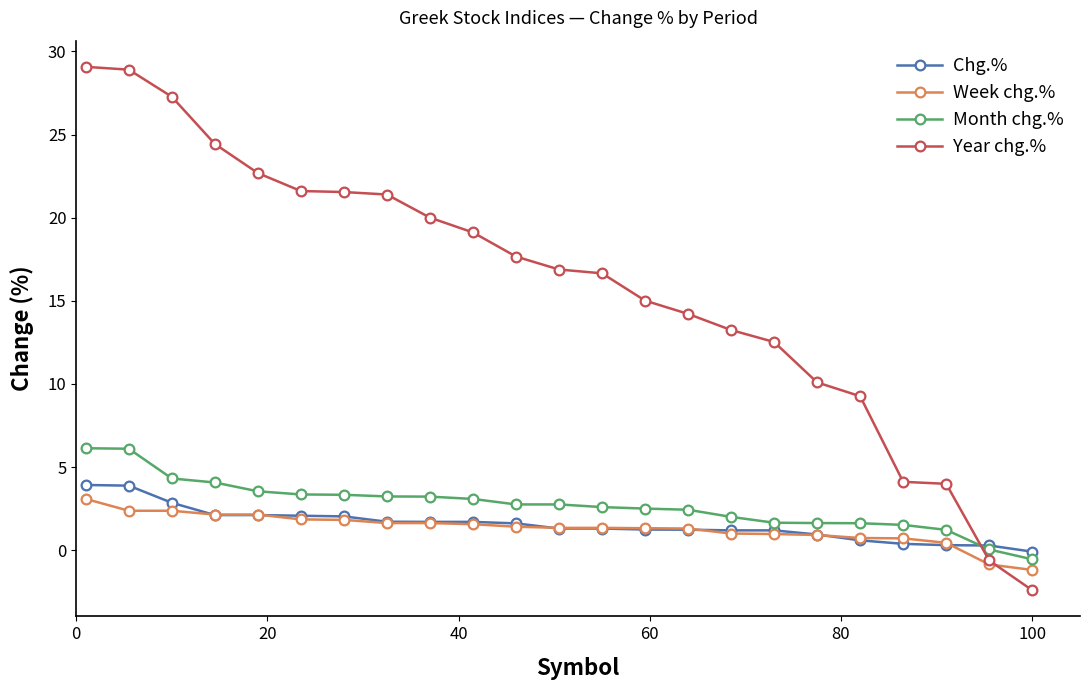

At how many categories does at least one series exceed 24?

4